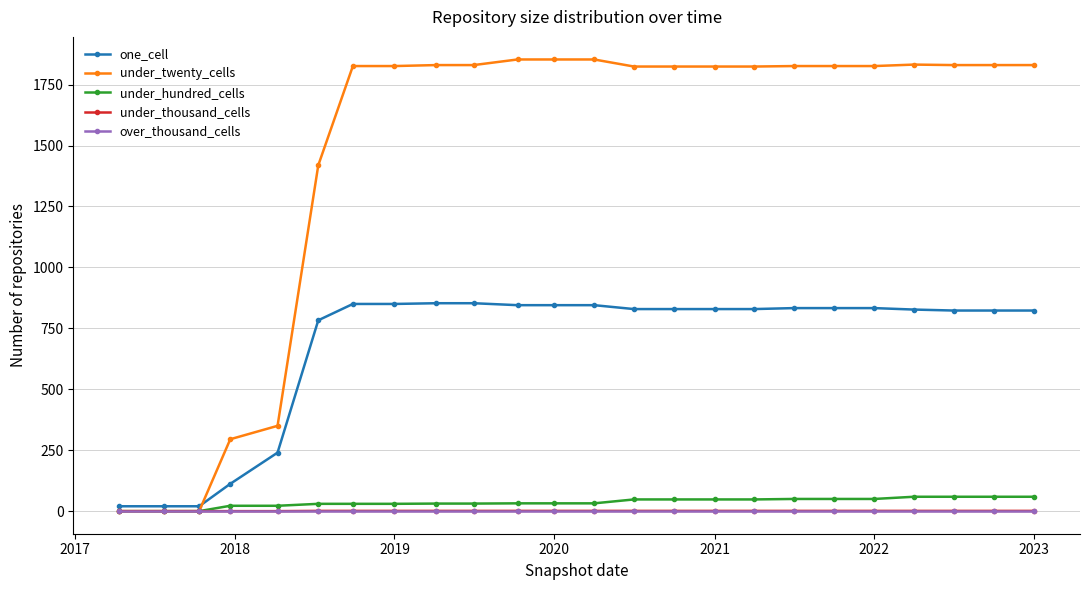

What is the sum of all under_twenty_cells values?

35031